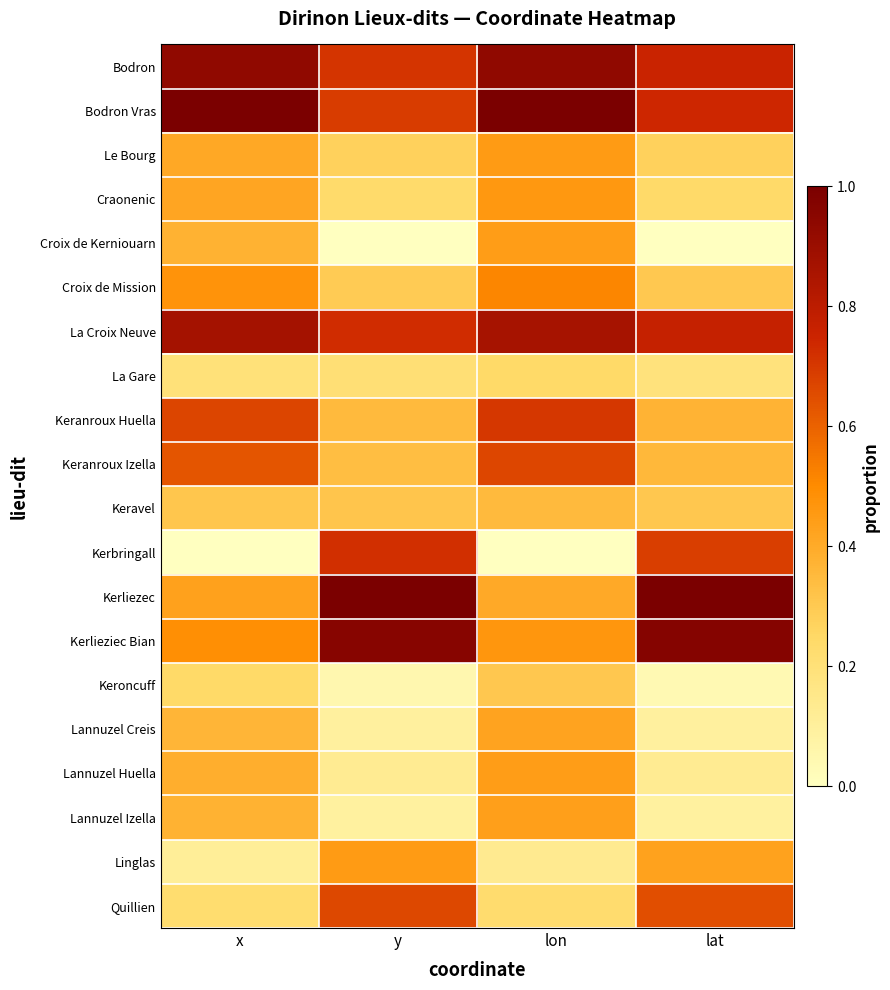

Reading left to right, list all the values displayed in this chart.

Bodron: x=0.9	y=0.7	lon=0.9	lat=0.8
Bodron Vras: x=1.0	y=0.7	lon=1.0	lat=0.7
Le Bourg: x=0.4	y=0.3	lon=0.4	lat=0.3
Craonenic: x=0.4	y=0.2	lon=0.5	lat=0.2
Croix de Kerniouarn: x=0.4	y=0.0	lon=0.4	lat=0.0
Croix de Mission: x=0.5	y=0.3	lon=0.5	lat=0.3
La Croix Neuve: x=0.9	y=0.7	lon=0.9	lat=0.8
La Gare: x=0.2	y=0.2	lon=0.2	lat=0.2
Keranroux Huella: x=0.7	y=0.3	lon=0.7	lat=0.4
Keranroux Izella: x=0.6	y=0.3	lon=0.7	lat=0.4
Keravel: x=0.3	y=0.3	lon=0.3	lat=0.3
Kerbringall: x=0.0	y=0.7	lon=0.0	lat=0.7
Kerliezec: x=0.4	y=1.0	lon=0.4	lat=1.0
Kerlieziec Bian: x=0.5	y=1.0	lon=0.5	lat=1.0
Keroncuff: x=0.2	y=0.1	lon=0.3	lat=0.0
Lannuzel Creis: x=0.4	y=0.1	lon=0.4	lat=0.1
Lannuzel Huella: x=0.4	y=0.1	lon=0.4	lat=0.1
Lannuzel Izella: x=0.4	y=0.1	lon=0.4	lat=0.1
Linglas: x=0.1	y=0.5	lon=0.1	lat=0.4
Quillien: x=0.2	y=0.7	lon=0.2	lat=0.6